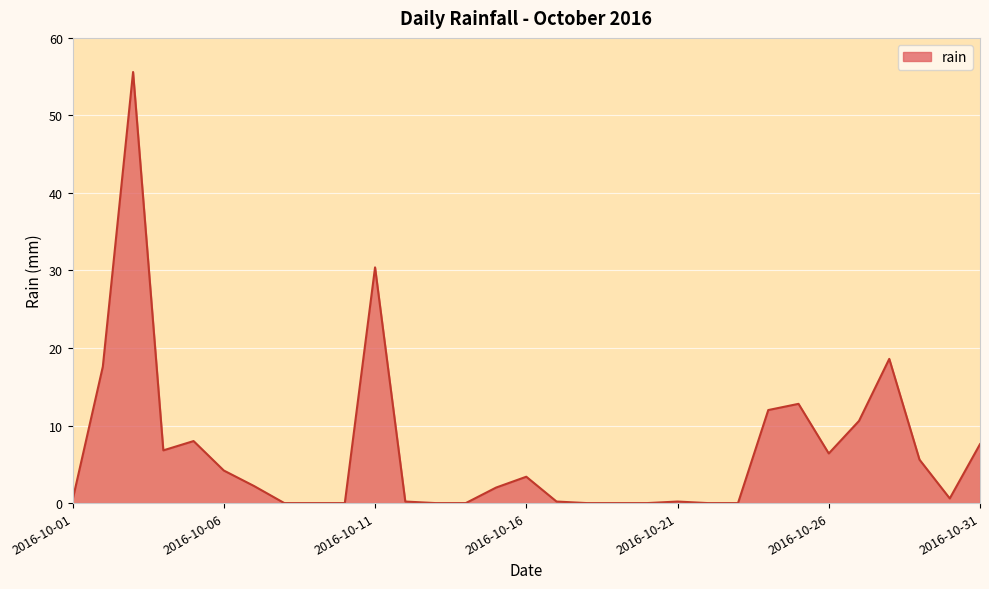

Does the chart display data point markers on the line(s)?

No